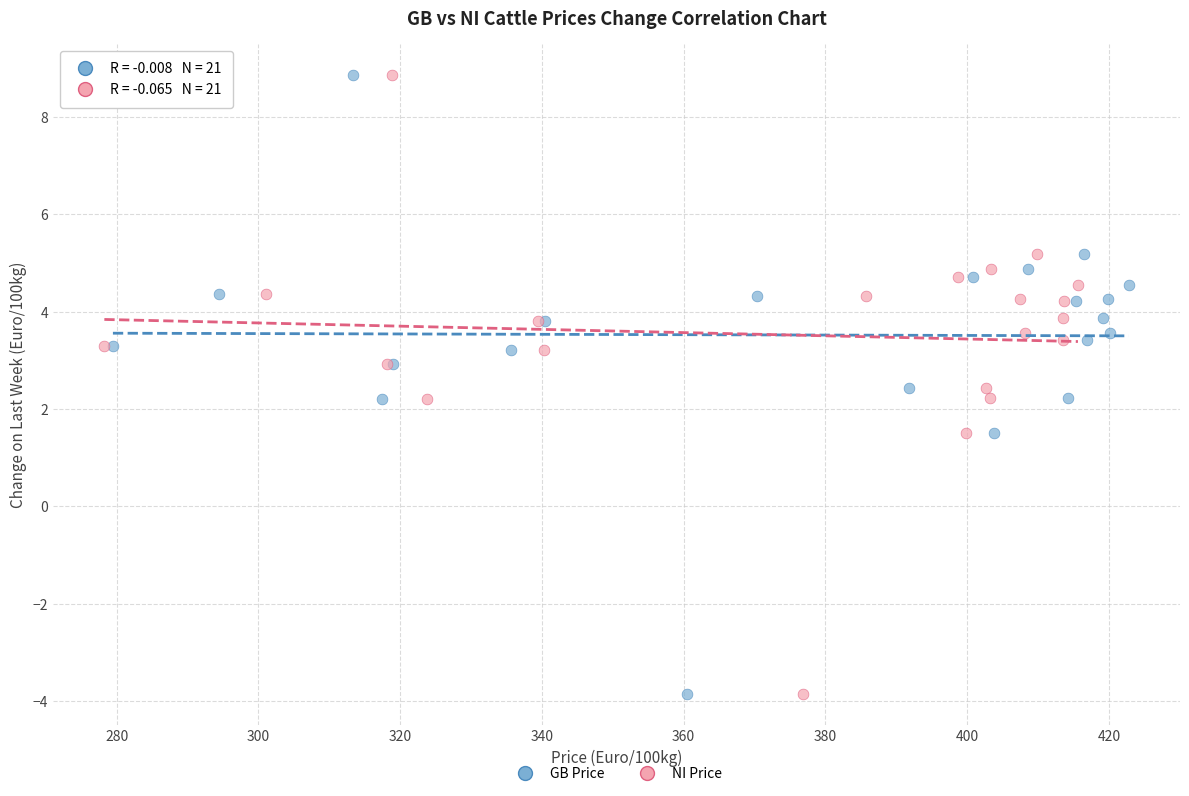

What are all the series names shown in the legend?

GB Price, NI Price